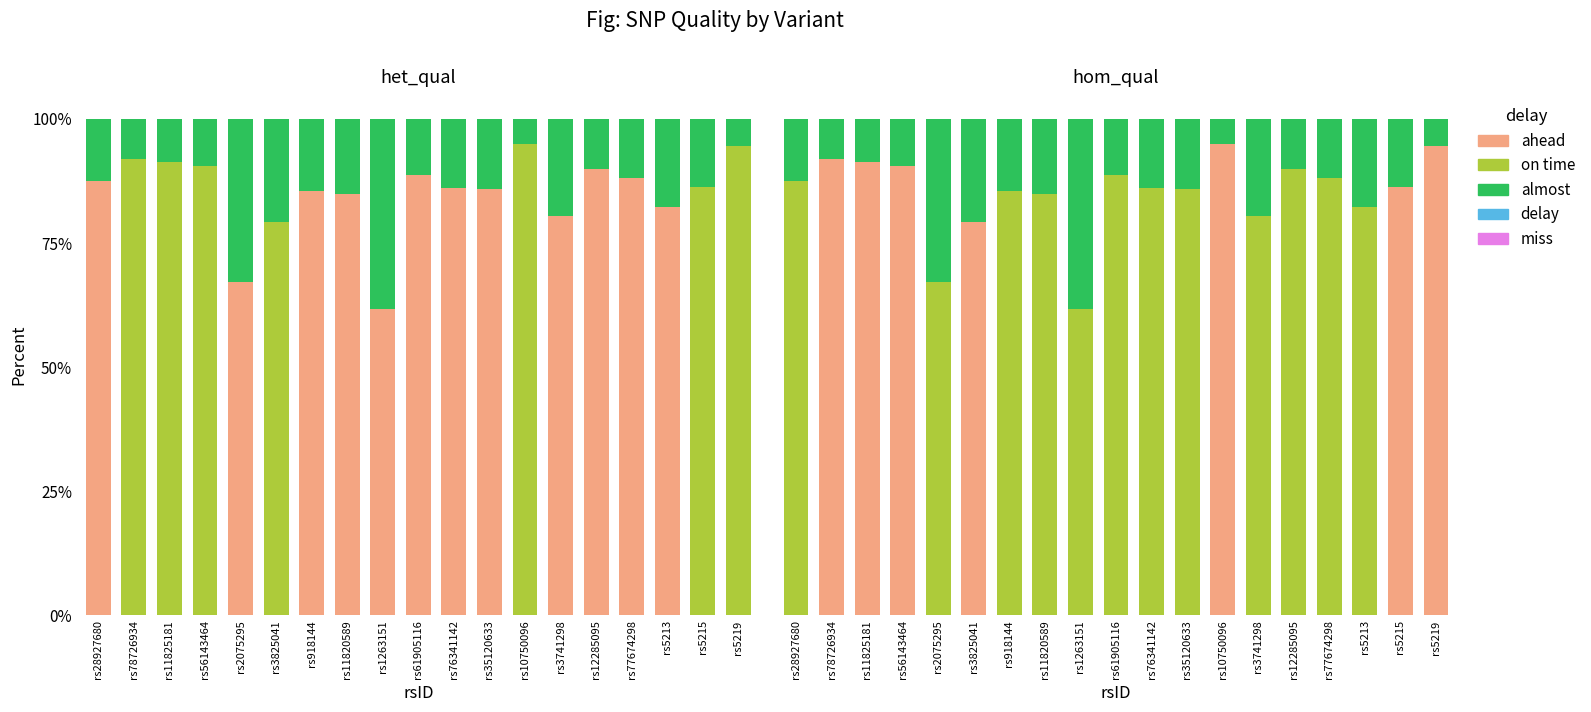

Is it true that delay equals -0.0 at rs77674298?

True